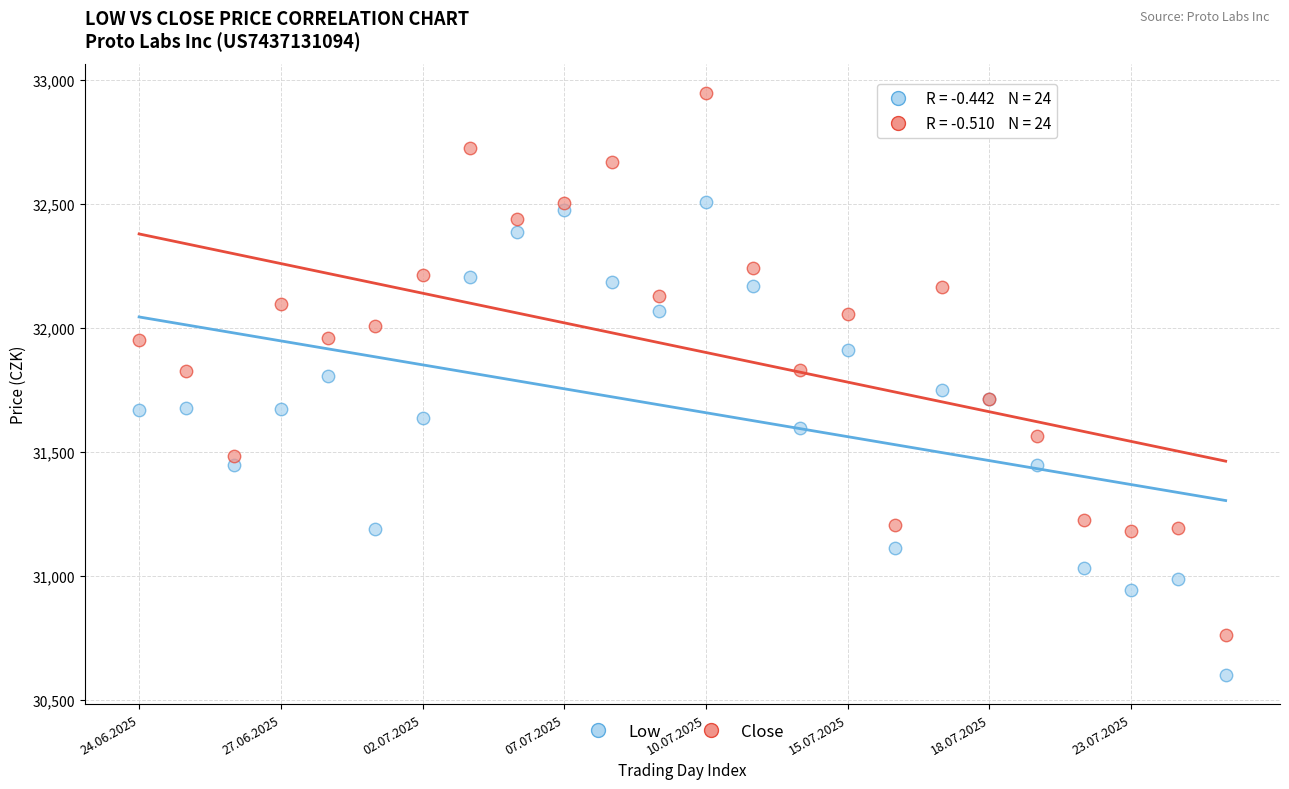

Which series contains the lowest Y value?

Low